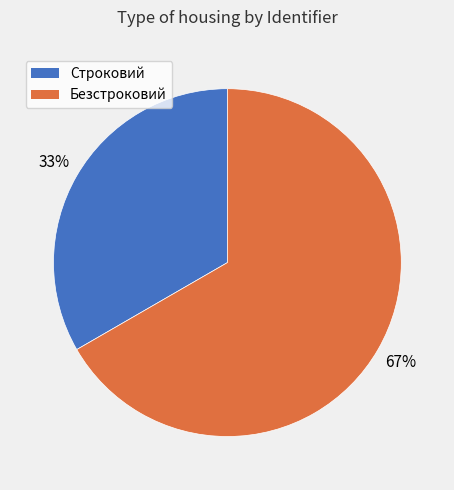

What is the ratio of the value at Безстроковий to the value at Строковий?

2.0